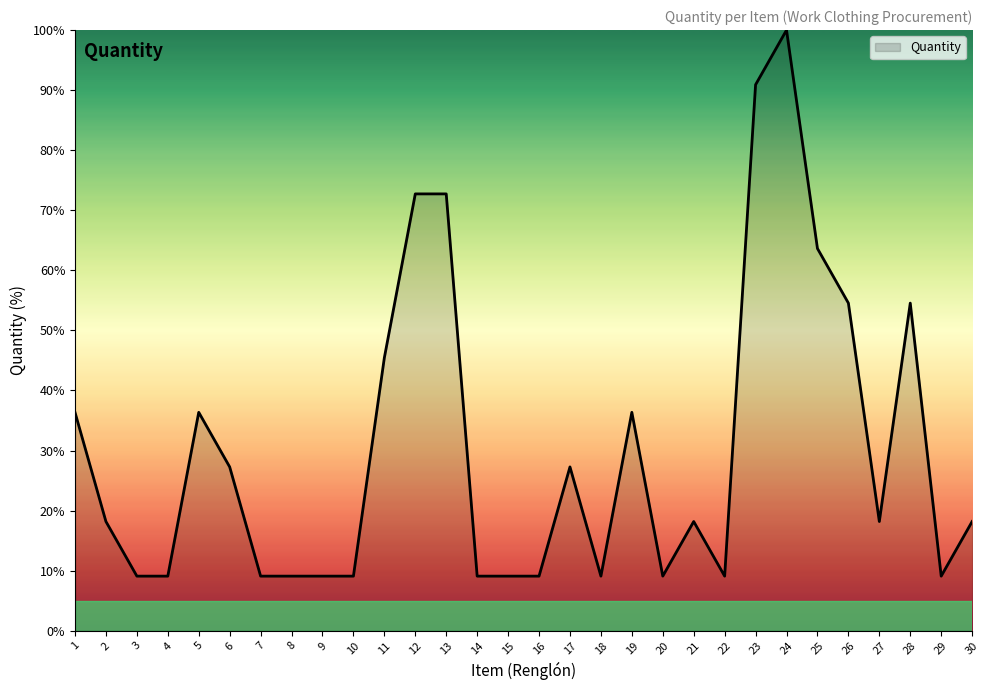

What is the maximum value shown in the chart?

100.0